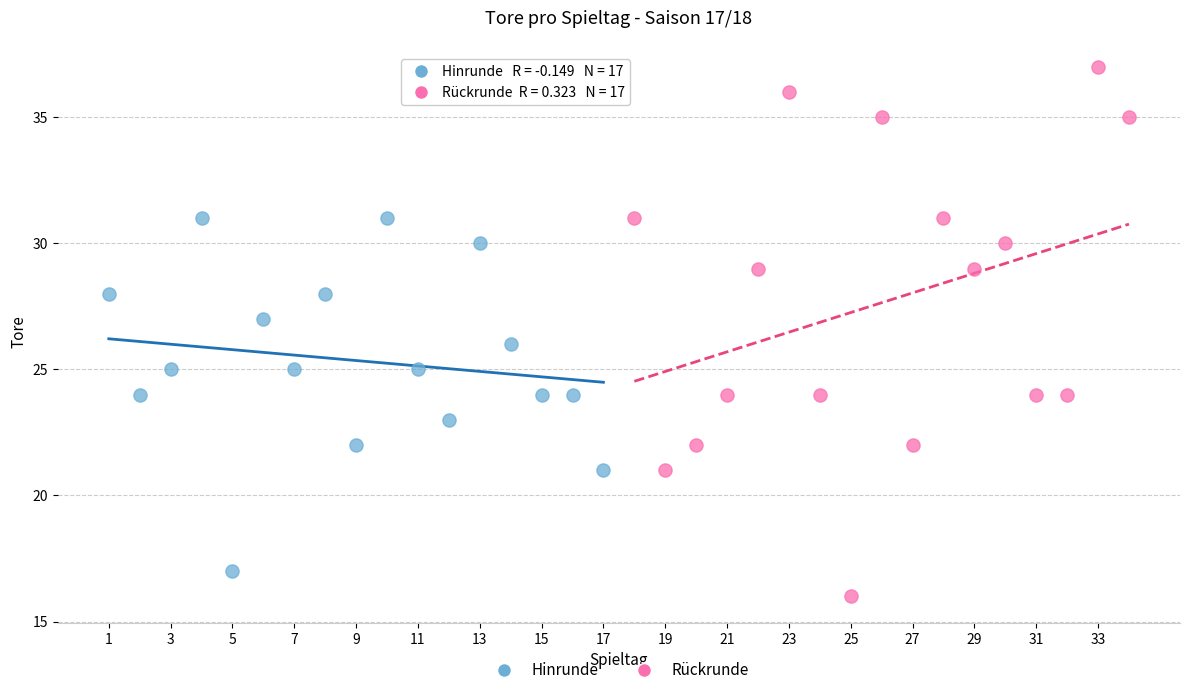

Which series contains the lowest Y value?

Rückrunde